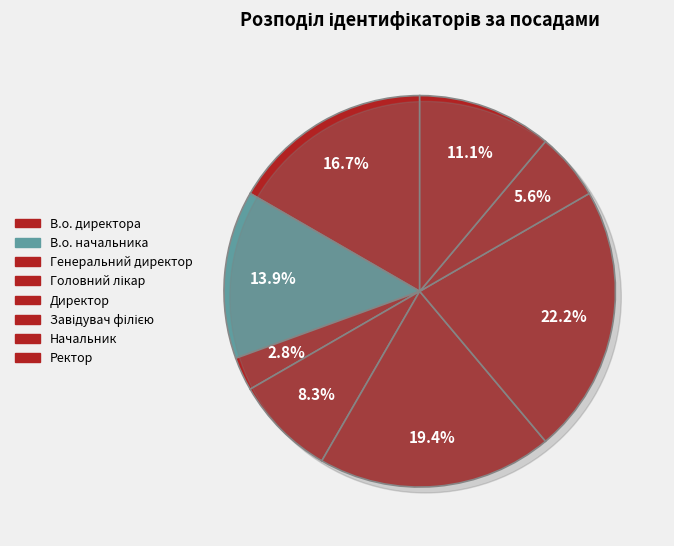

True or false: Директор accounts for 19% of the total.

True